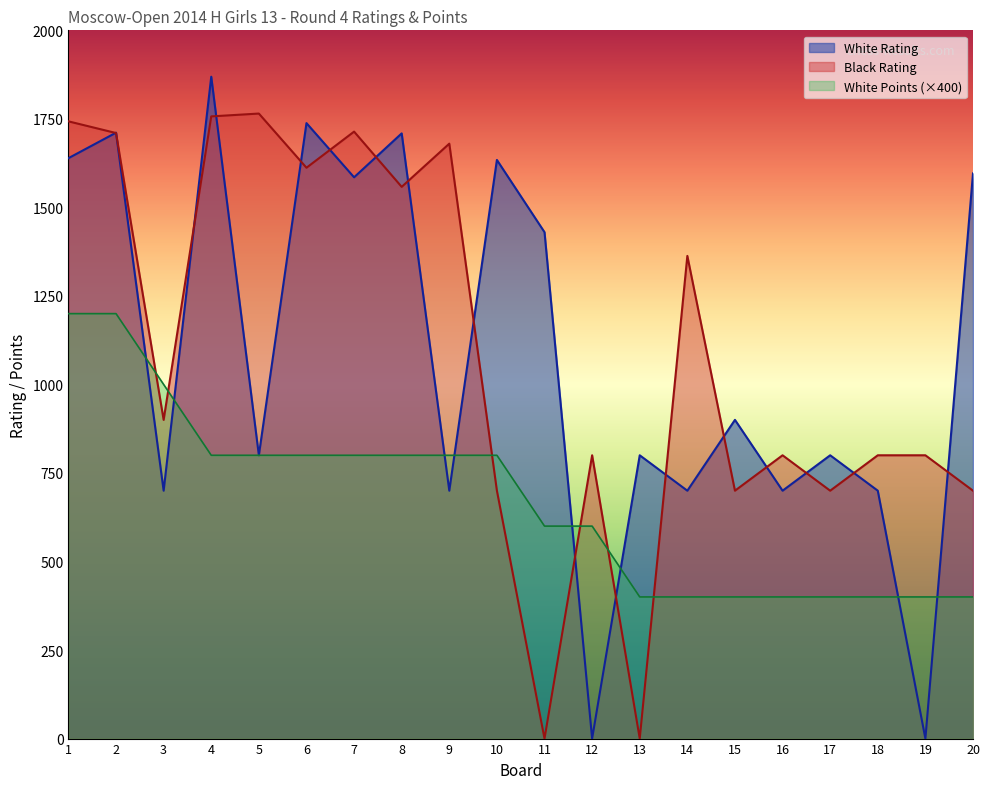

The Black Rating series shows 1710 at 2. True or false?

True